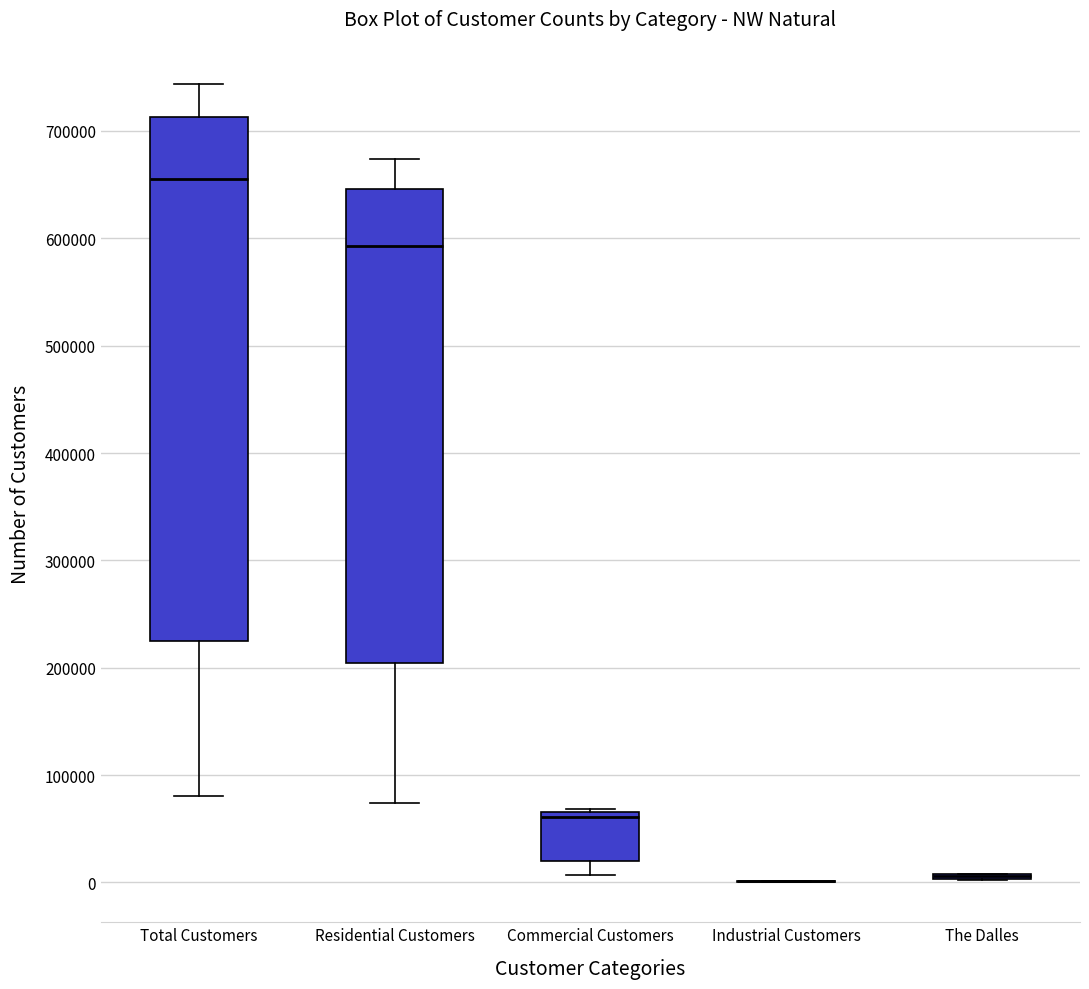

Reading left to right, read every box against the y-axis: the position of its median line, the range the box covers, and the ends of its whiskers. The values are not printed on the chart, so give them approximately, as read against the axis.

Total Customers: median 650000, box 230000 to 710000, whiskers 80000 to 740000
Residential Customers: median 590000, box 200000 to 650000, whiskers 70000 to 670000
Commercial Customers: median 60000, box 20000 to 70000, whiskers 10000 to 70000
Industrial Customers: box collapsed to a line at 0, whiskers 0 to 0
The Dalles: box collapsed to a line at 10000, whiskers 0 to 10000